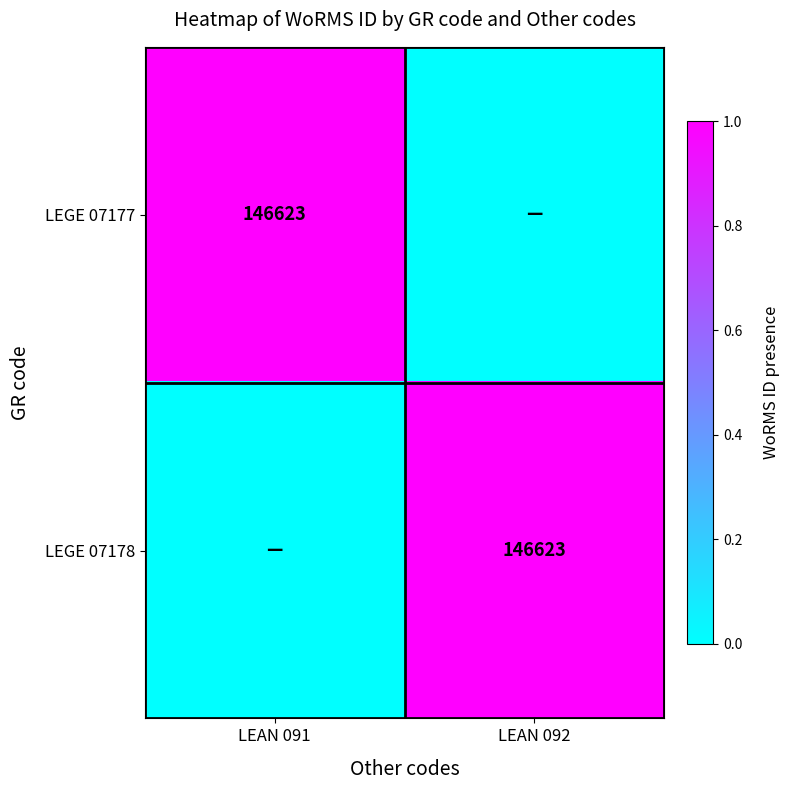

The value of LEGE 07178 at LEAN 092 is 0. True or false?

False